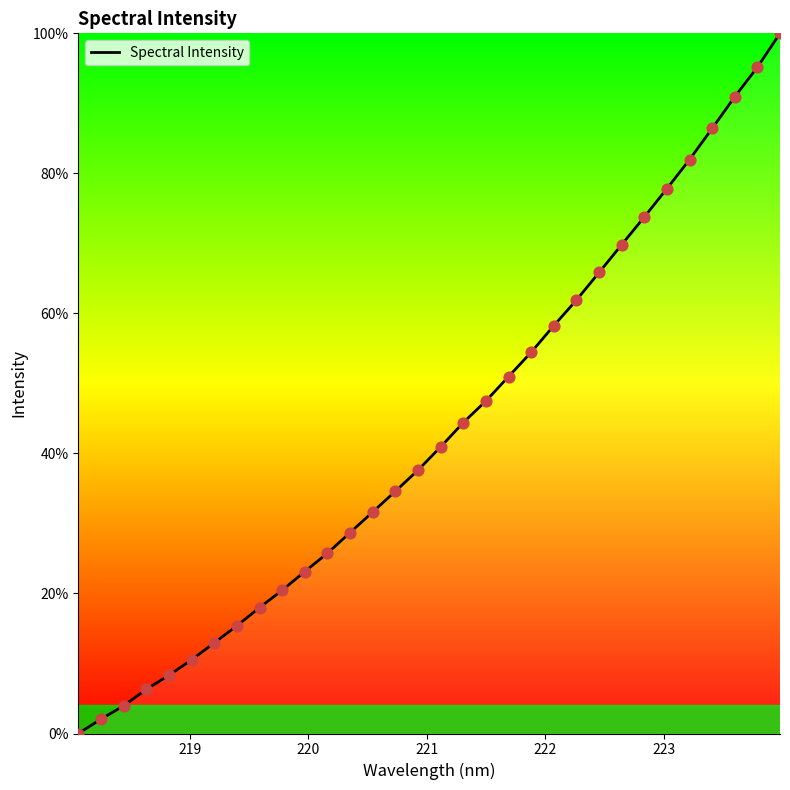

What is the difference between the maximum and minimum values?

100.0